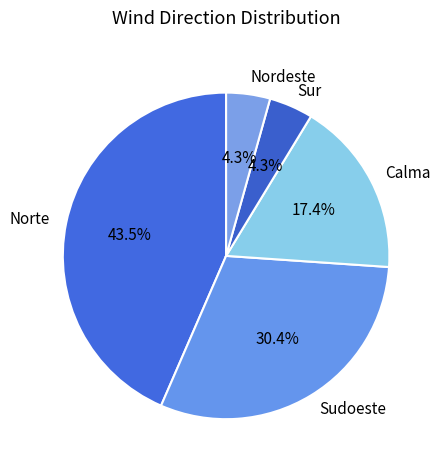

Does any single category account for the majority?

No